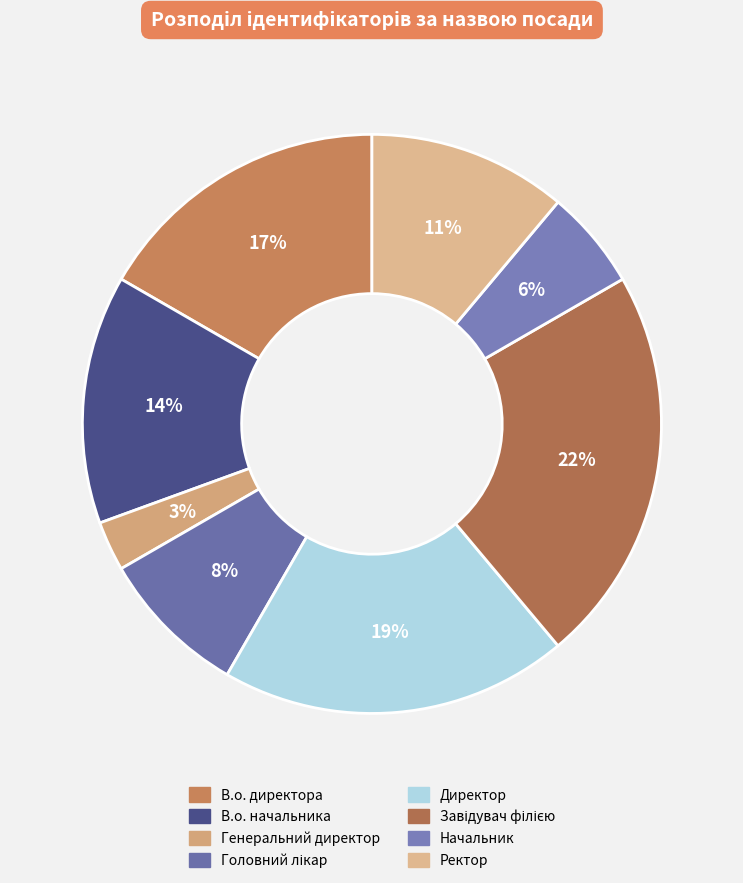

Rank the categories by value from highest to lowest.

Завідувач філією, Директор, В.о. директора, В.о. начальника, Ректор, Головний лікар, Начальник, Генеральний директор